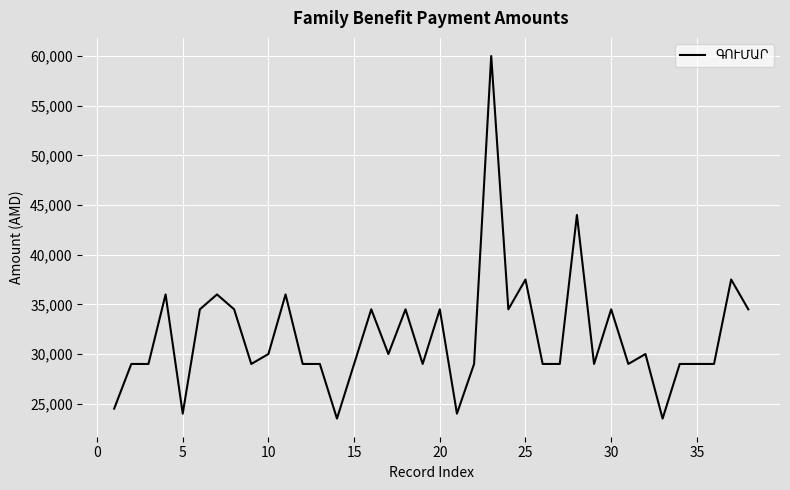

What is the difference between the maximum and minimum values?

36500